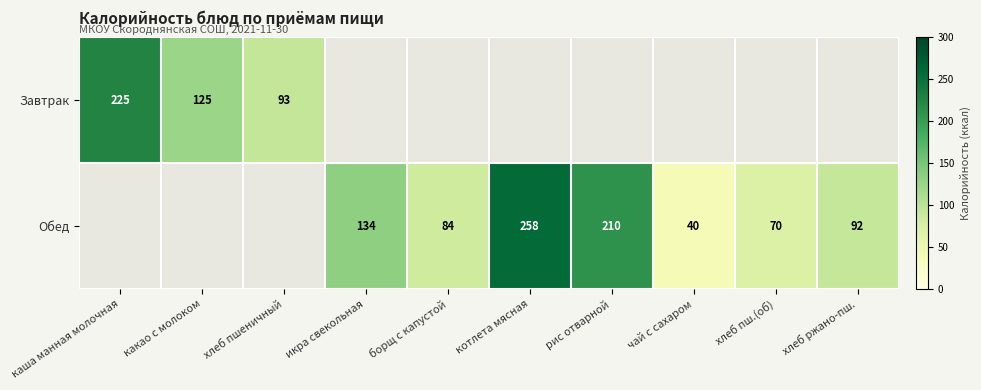

Is it true that Обед equals 51 at борщ с капустой?

False